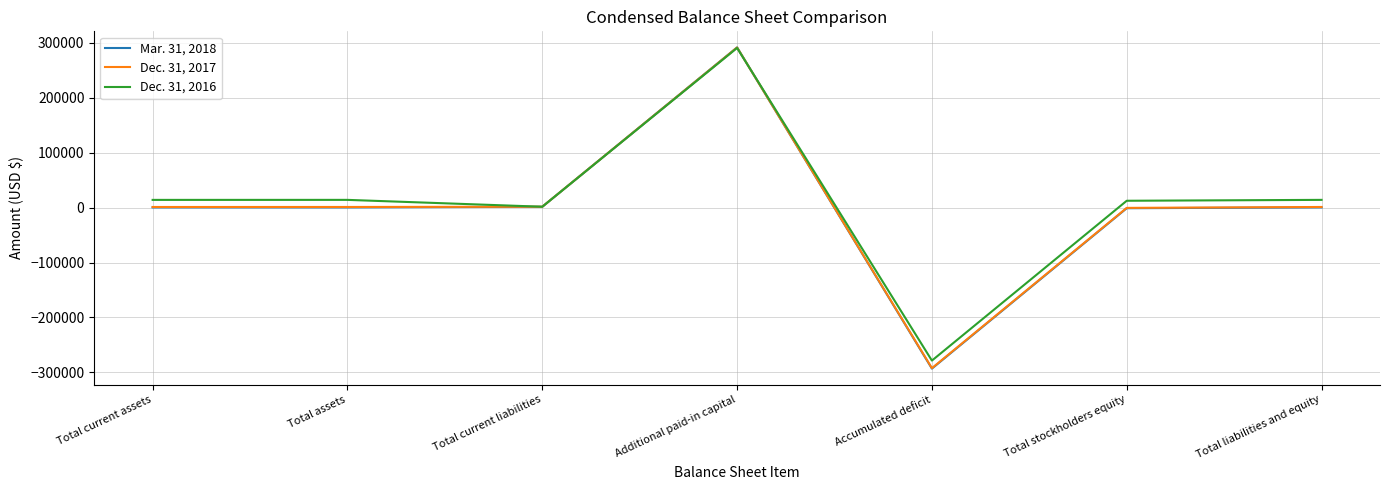

At which category is the sum across all series the highest?

Additional paid-in capital